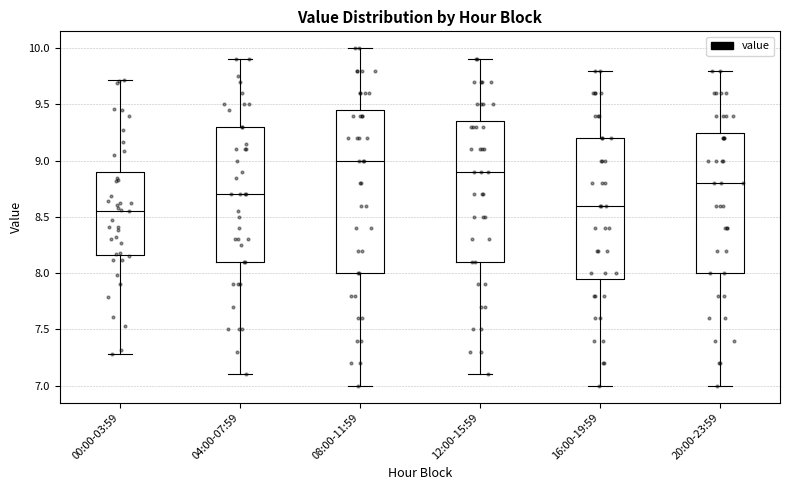

Reading left to right, transcribe this box plot: for each box, give where its median line is, the range the box spans, and where its two whiskers end, as read against the y-axis. The values are not printed on the chart, so give them approximately, as read against the axis.

00:00-03:59: median 8.55, box 8.15 to 8.90, whiskers 7.30 to 9.70
04:00-07:59: median 8.70, box 8.10 to 9.30, whiskers 7.10 to 9.90
08:00-11:59: median 9.00, box 8.00 to 9.45, whiskers 7.00 to 10.00
12:00-15:59: median 8.90, box 8.10 to 9.35, whiskers 7.10 to 9.90
16:00-19:59: median 8.60, box 7.95 to 9.20, whiskers 7.00 to 9.80
20:00-23:59: median 8.80, box 8.00 to 9.25, whiskers 7.00 to 9.80